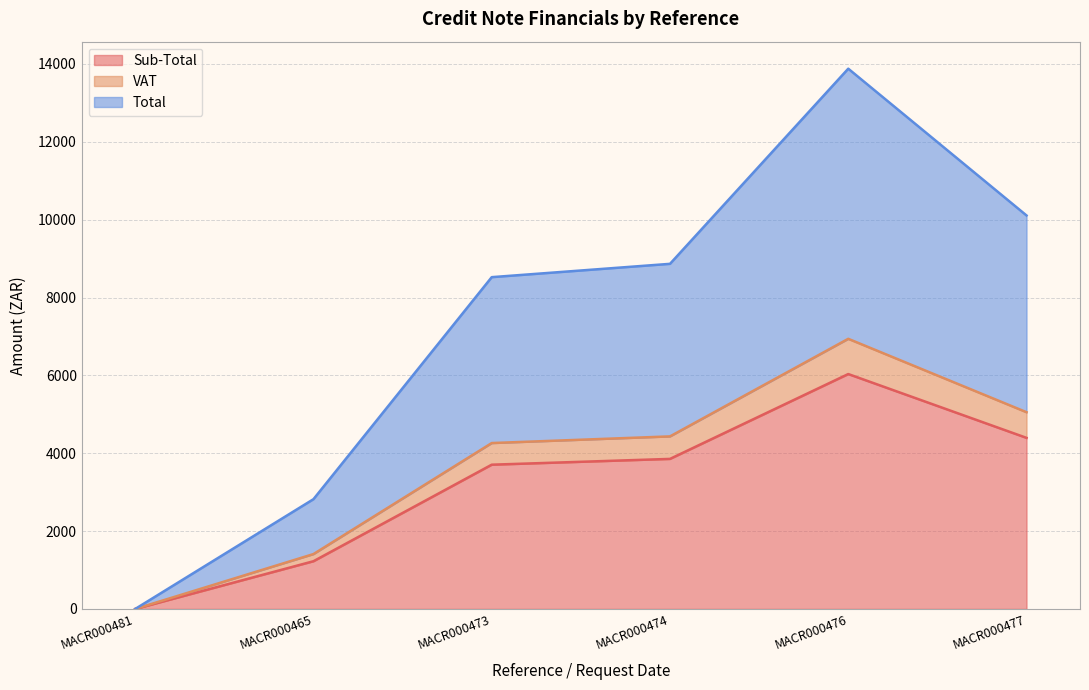

Does the chart have visible grid lines?

Yes